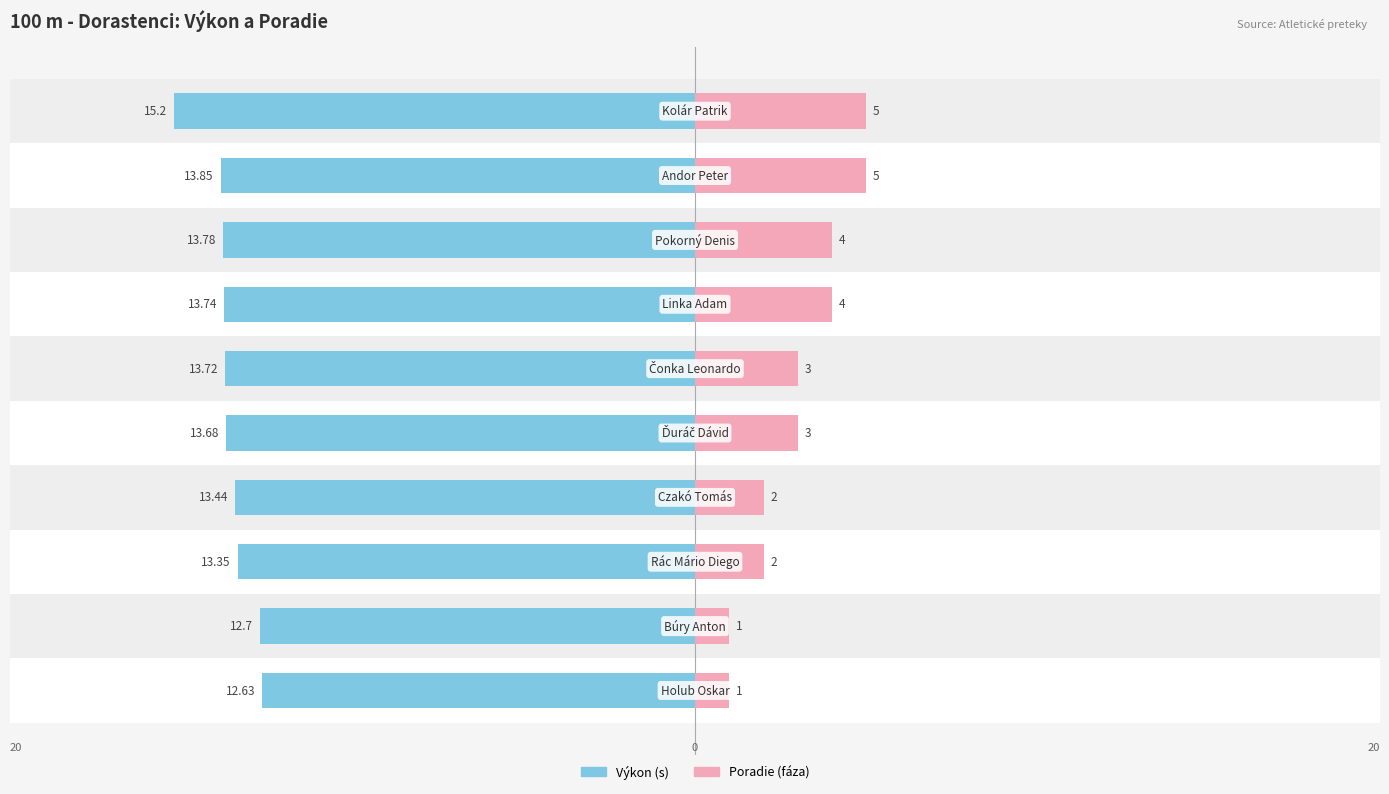

Which series has the widest spread of values?

Poradie (fáza)